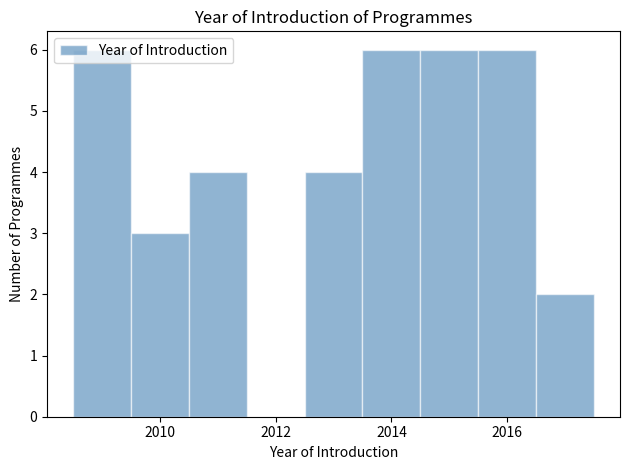

Reading left to right, transcribe this chart: for each bar, give the range it covers on the x-axis and its height. Neither the bar edges nor the heights are printed on the chart, so give them approximately, as read against the axes.

2008.5 to 2009.5: 6
2009.5 to 2010.5: 3
2010.5 to 2011.5: 4
2011.5 to 2012.5: 0
2012.5 to 2013.5: 4
2013.5 to 2014.5: 6
2014.5 to 2015.5: 6
2015.5 to 2016.5: 6
2016.5 to 2017.5: 2